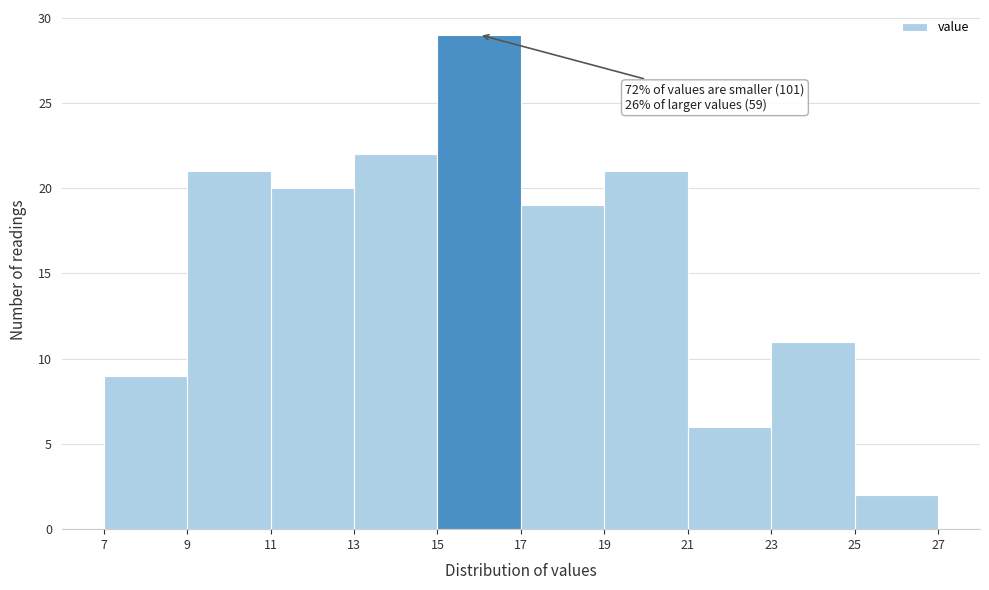

Which range on the x-axis has the tallest bar?

15 to 17